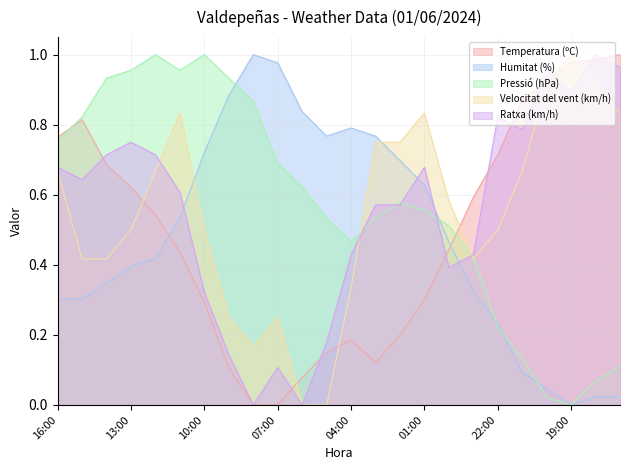

Where do Pressió (hPa) and Temperatura (ºC) first cross each other?

16:00 and 15:00